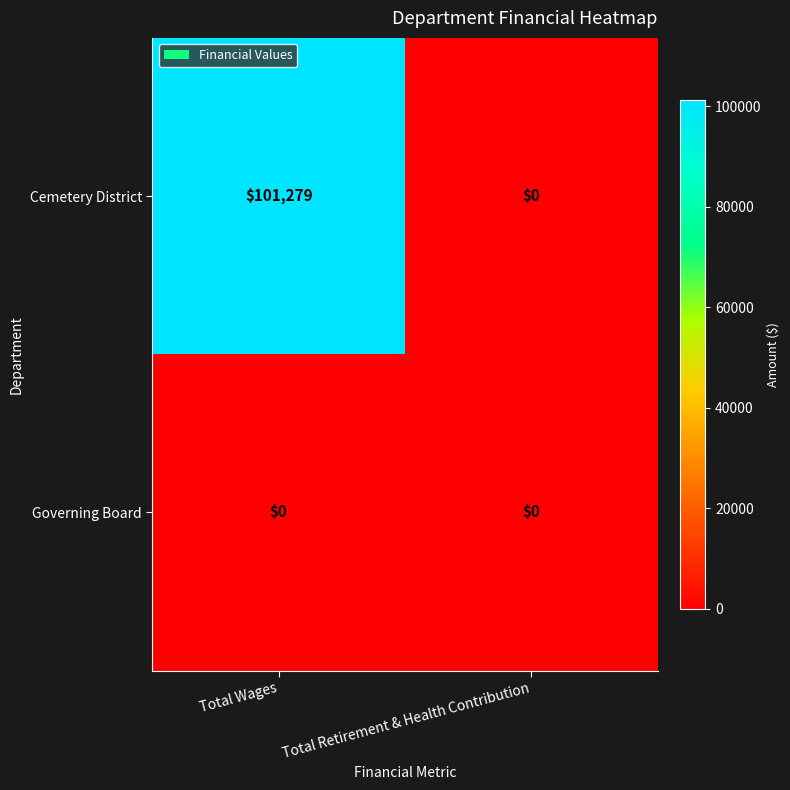

Which series changed the most between Total Wages and Total Retirement & Health Contribution?

Cemetery District